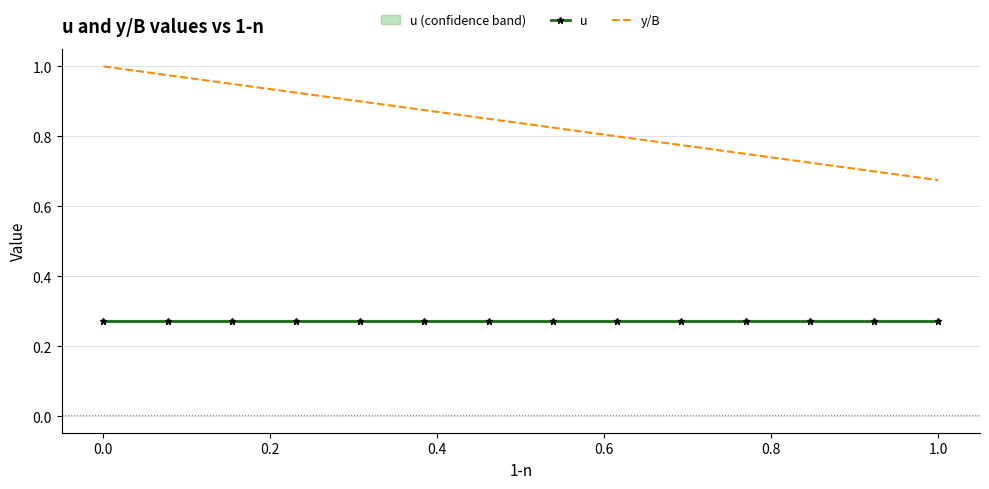

True or false: u and y/B cross at least once.

False